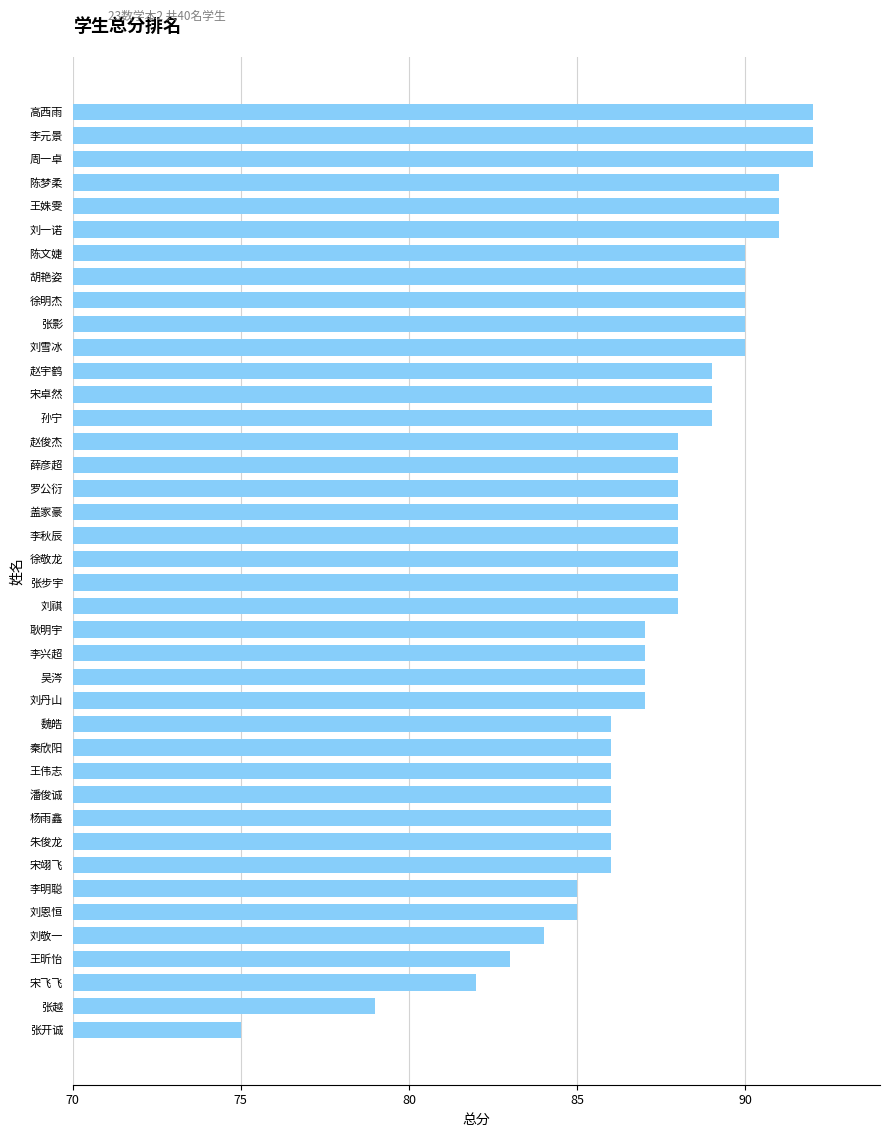

How many series are shown in this chart?

1